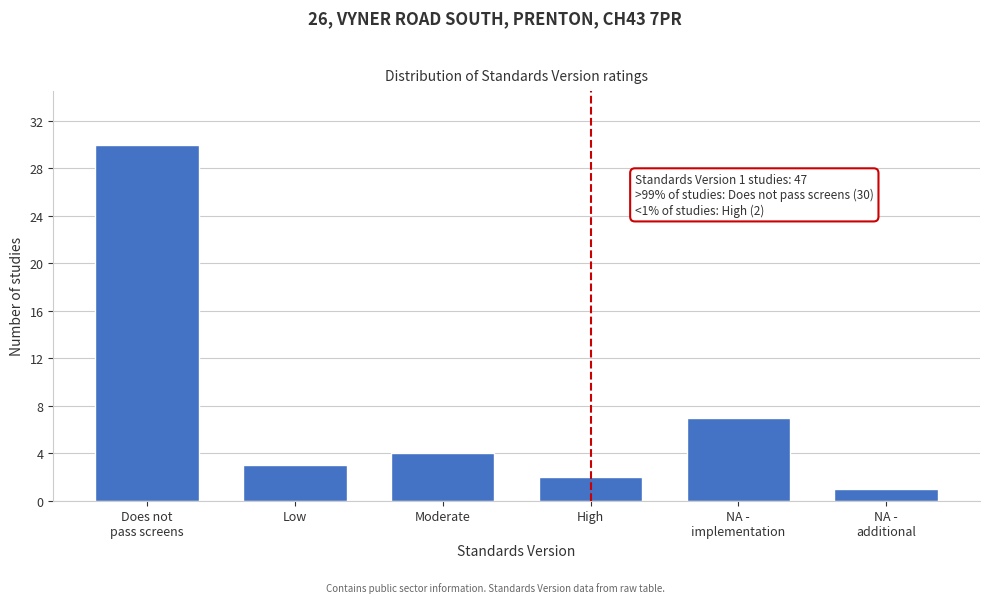

Reading left to right, what are all the values shown in this chart?

30	3	4	2	7	1